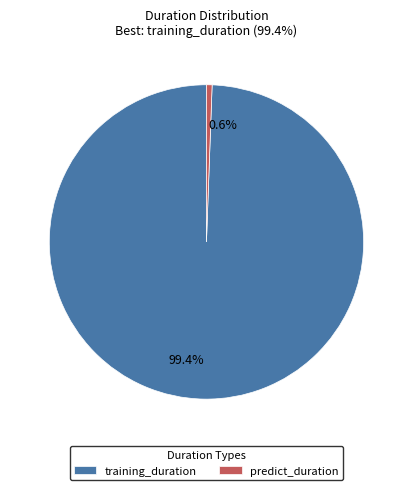

How many segments does this pie chart have?

2